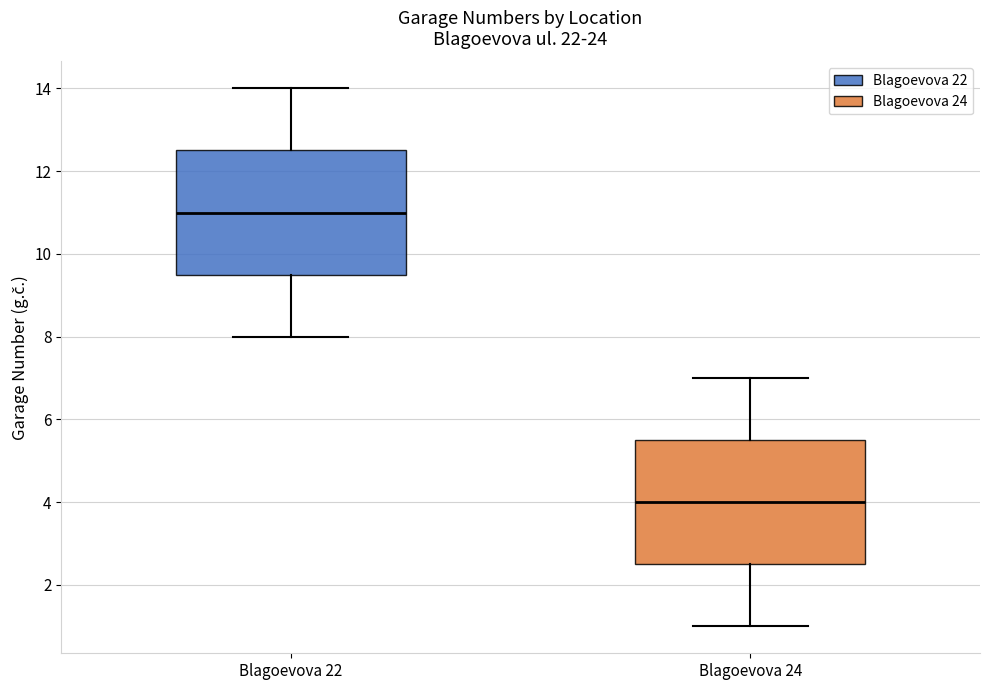

Which box's median line is the highest?

Blagoevova 22